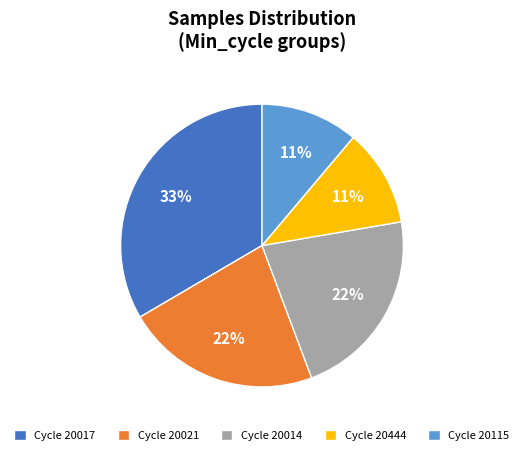

Is the sum of Cycle 20444 and Cycle 20115 greater than half?

No